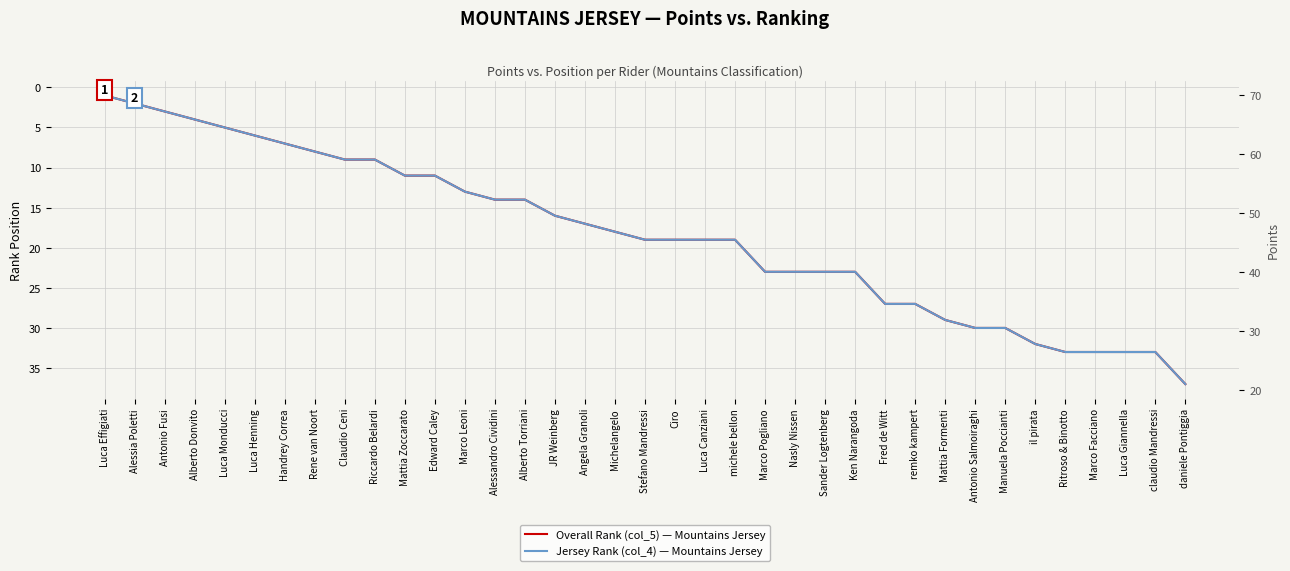

What is the sum of the Overall Rank (col_5) — Mountains Jersey values at Ciro and Angela Granoli?

36